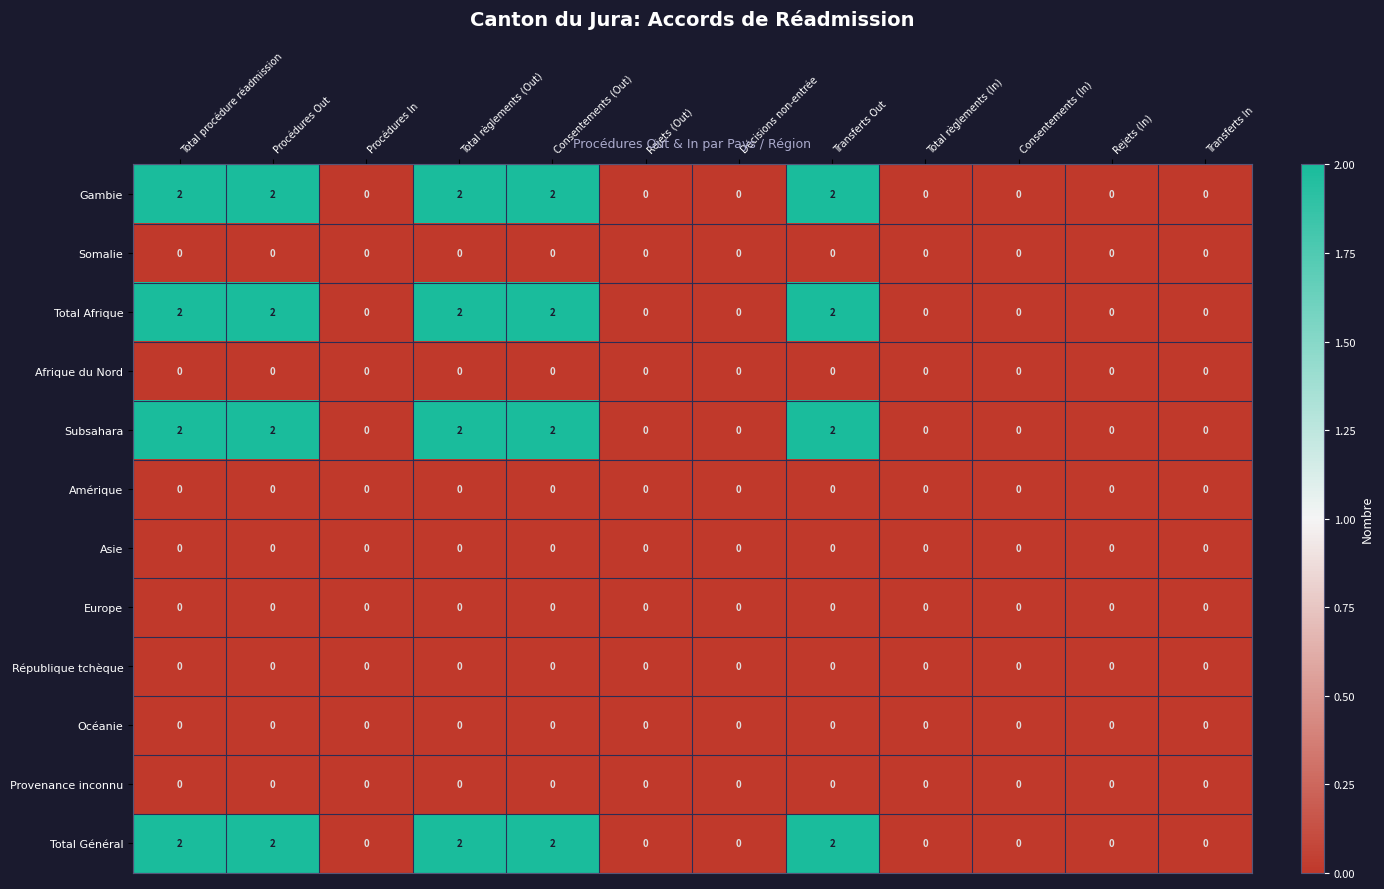

How many categories are shown in the chart?

12